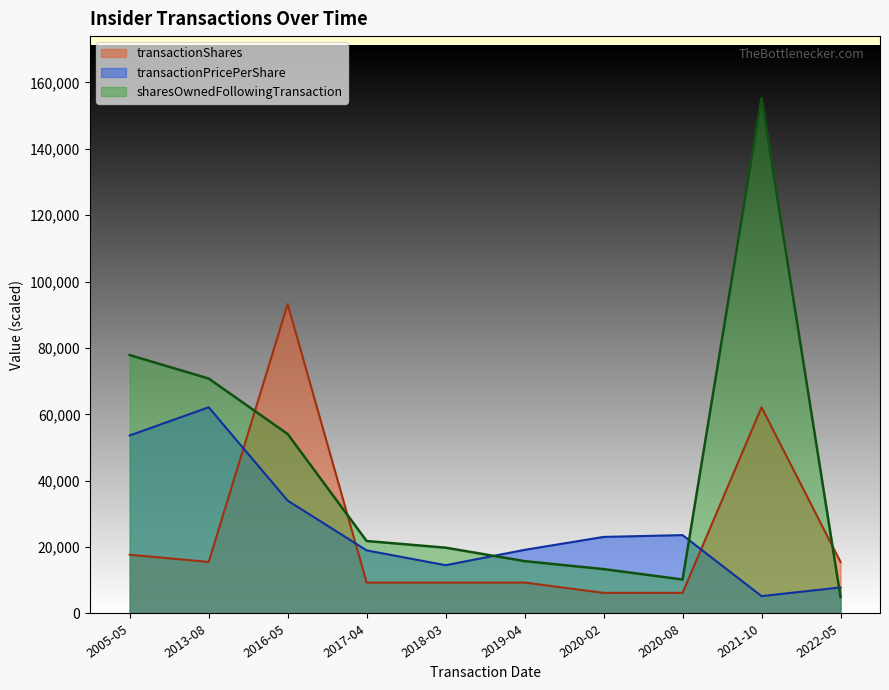

How many interior local peaks does the transactionPricePerShare series have?

2